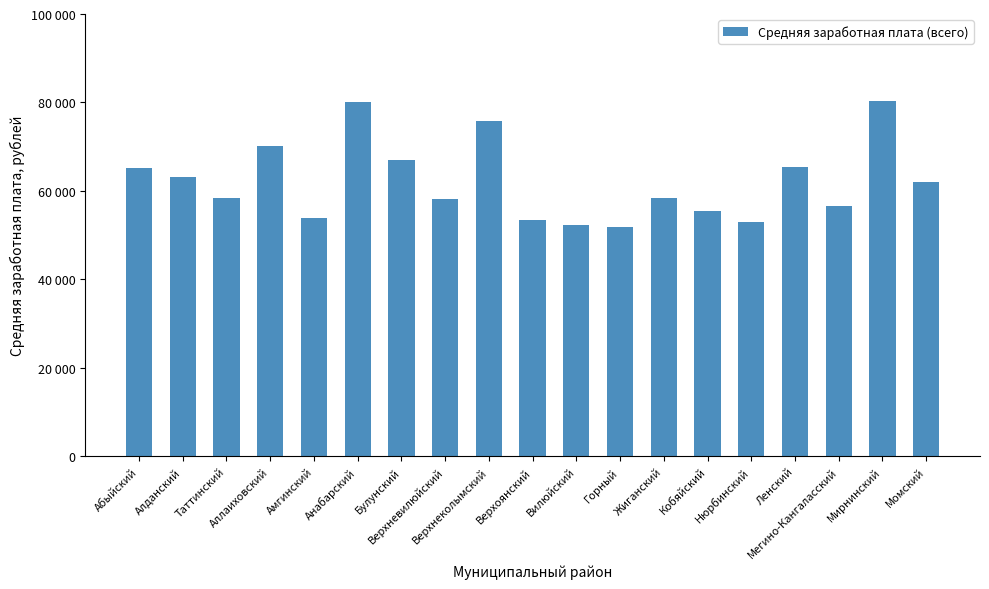

How many values exceed 58448?

10